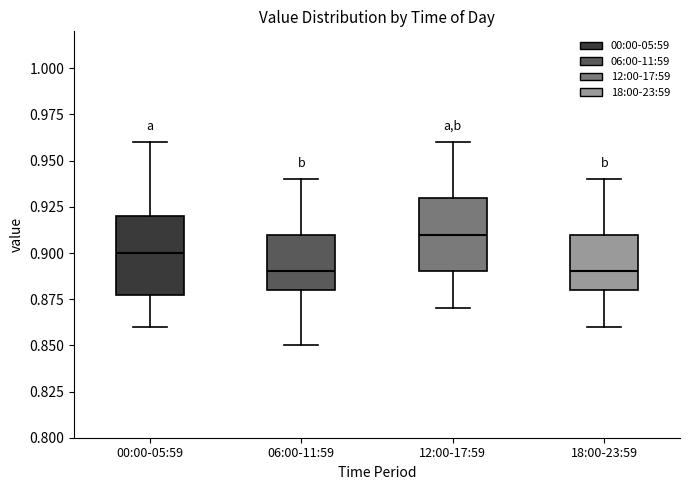

Reading left to right, transcribe this box plot: for each box, give where its median line is, the range the box spans, and where its two whiskers end, as read against the y-axis. The values are not printed on the chart, so give them approximately, as read against the axis.

00:00-05:59: median 0.90, box 0.88 to 0.92, whiskers 0.86 to 0.96
06:00-11:59: median 0.89, box 0.88 to 0.91, whiskers 0.85 to 0.94
12:00-17:59: median 0.91, box 0.89 to 0.93, whiskers 0.87 to 0.96
18:00-23:59: median 0.89, box 0.88 to 0.91, whiskers 0.86 to 0.94